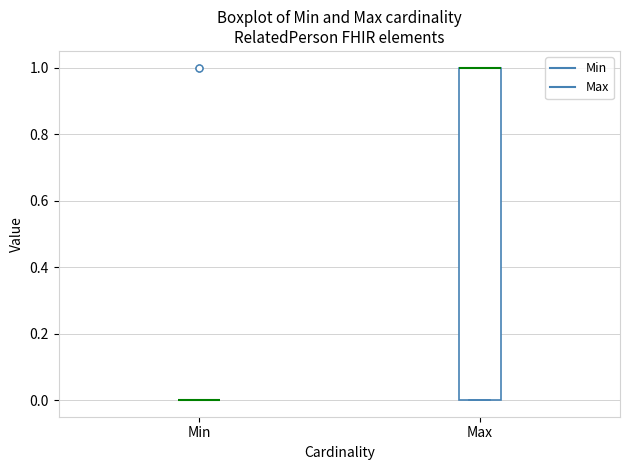

Reading left to right, read every box against the y-axis: the position of its median line, the range the box covers, and the ends of its whiskers. The values are not printed on the chart, so give them approximately, as read against the axis.

Min: box collapsed to a line at 0, whiskers 0 to 0
Max: median 1 (drawn on the box's upper edge), box 0 to 1, whiskers 0 to 1